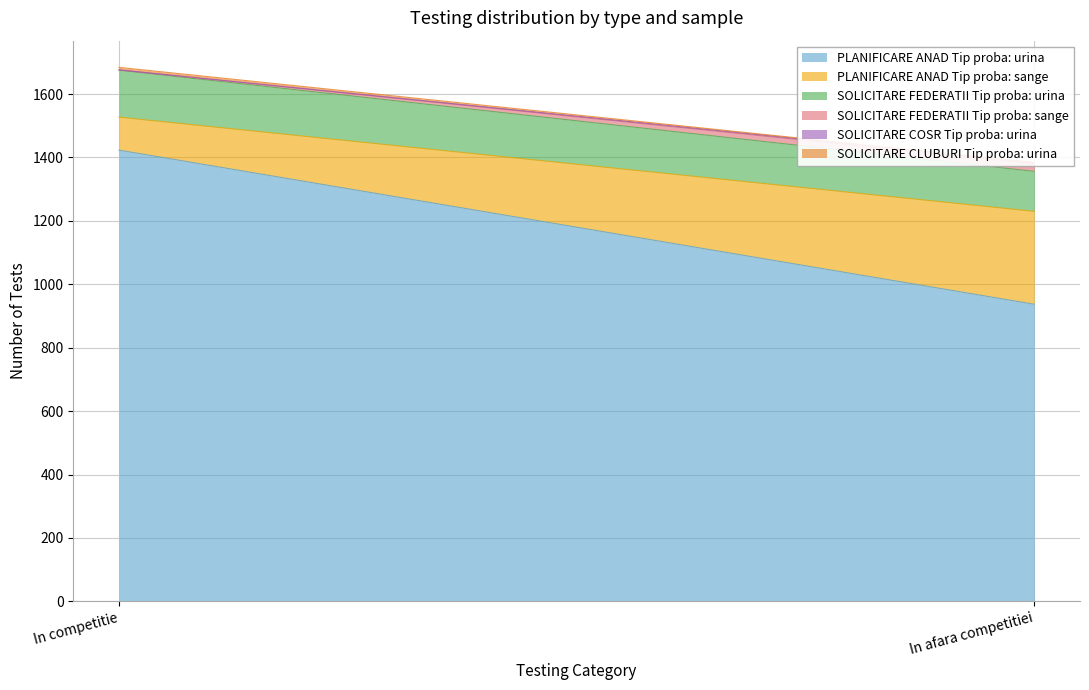

How many data points does each series have?

2